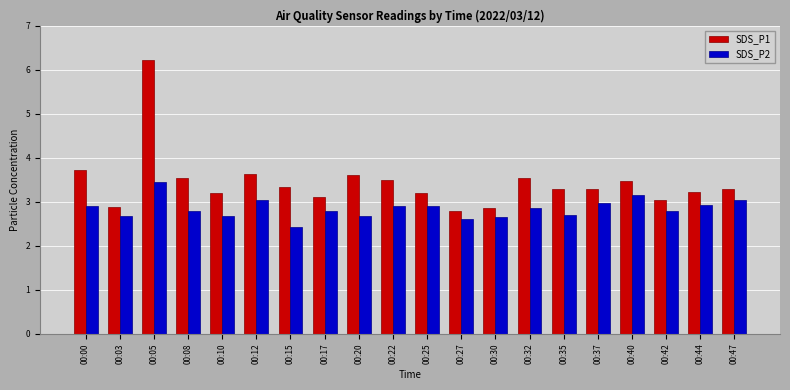

What is the difference between the maximum and minimum values in the SDS_P1 series?

3.4